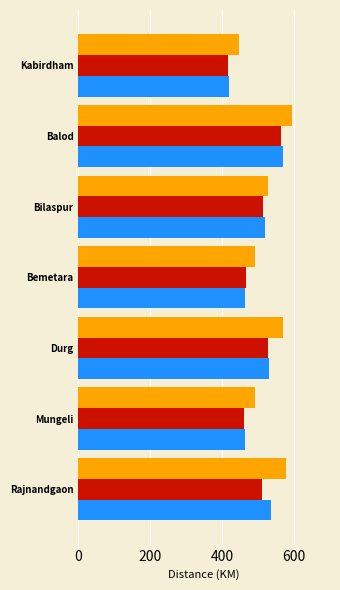

What is the smallest value displayed?

416.0